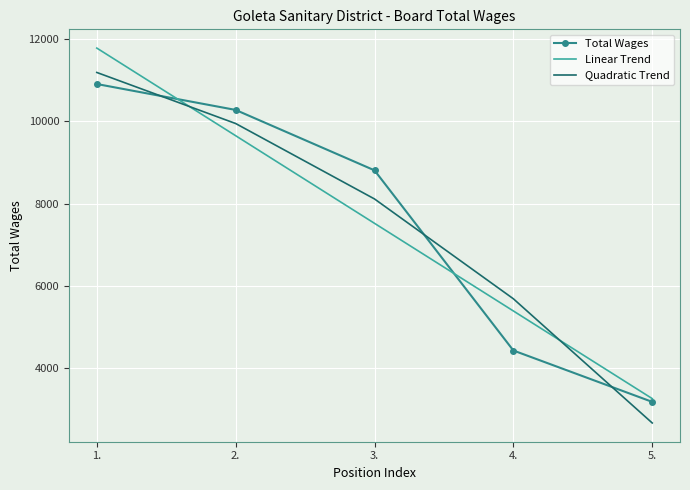

What is the lowest value of the Quadratic Trend series?

2670.1